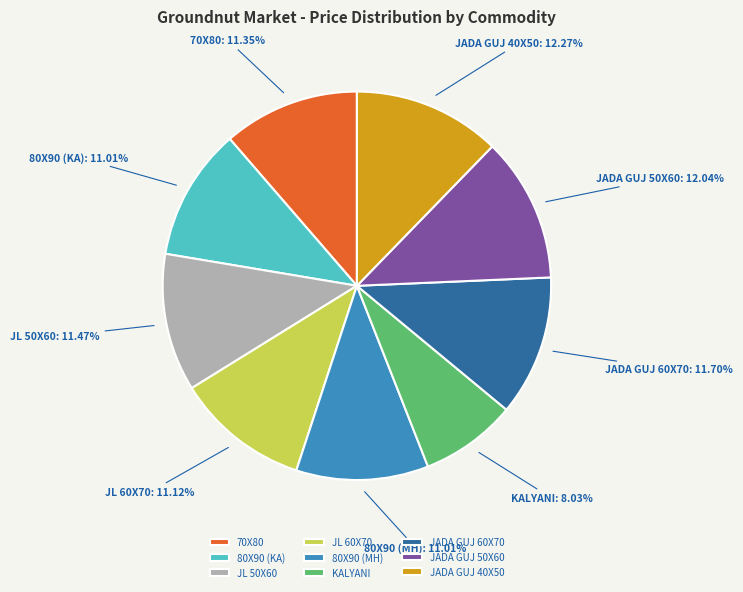

To the nearest percent, what is the average slice percentage?

11%